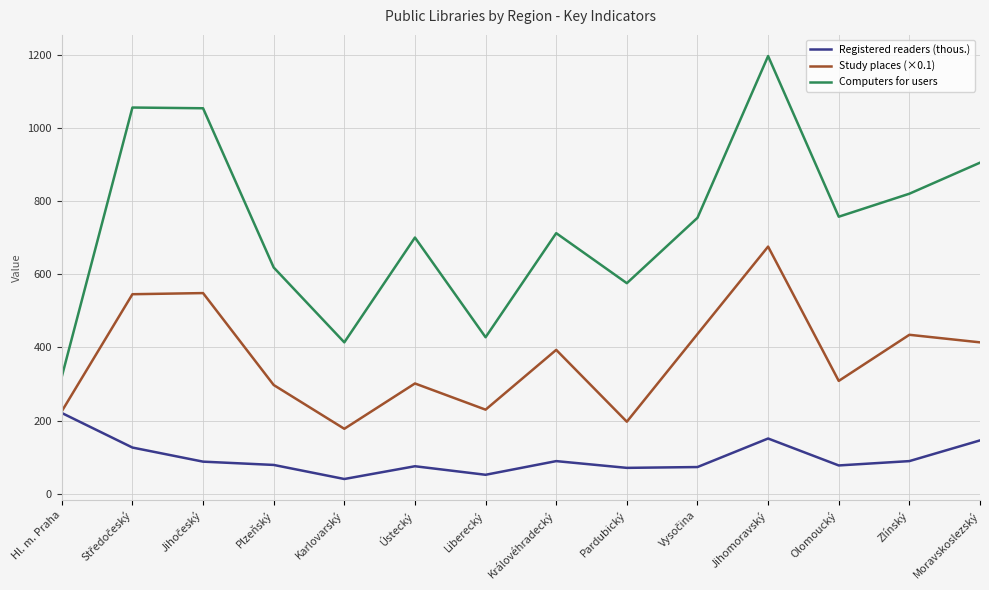

Does the chart have visible grid lines?

Yes